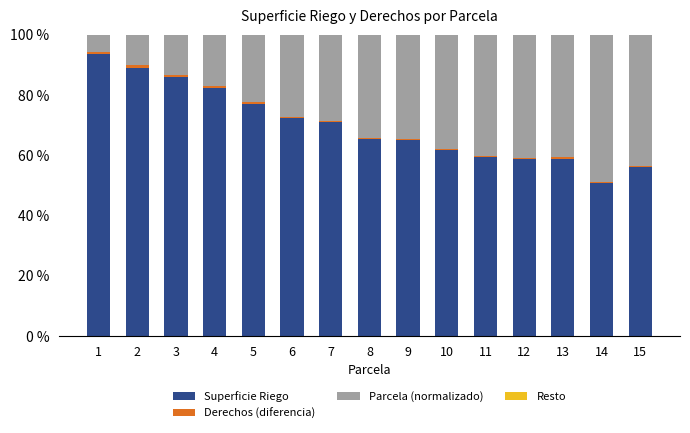

Is it true that Superficie Riego equals 30.7 at 4?

False